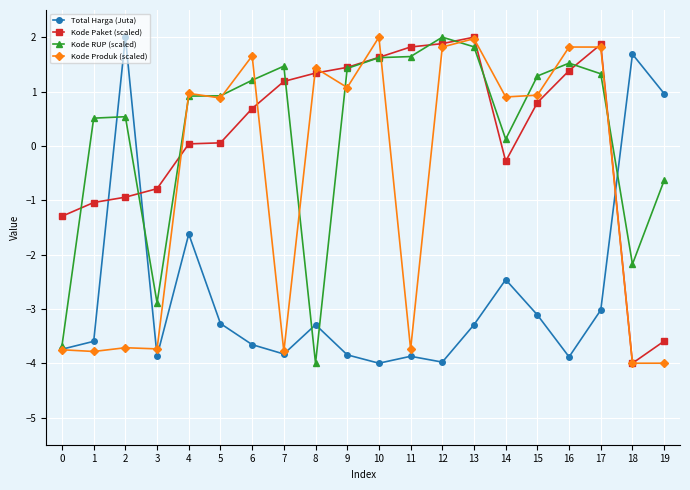

In Total Harga (Juta), how many points are lower than both neighbors (excluding endpoints)?

5